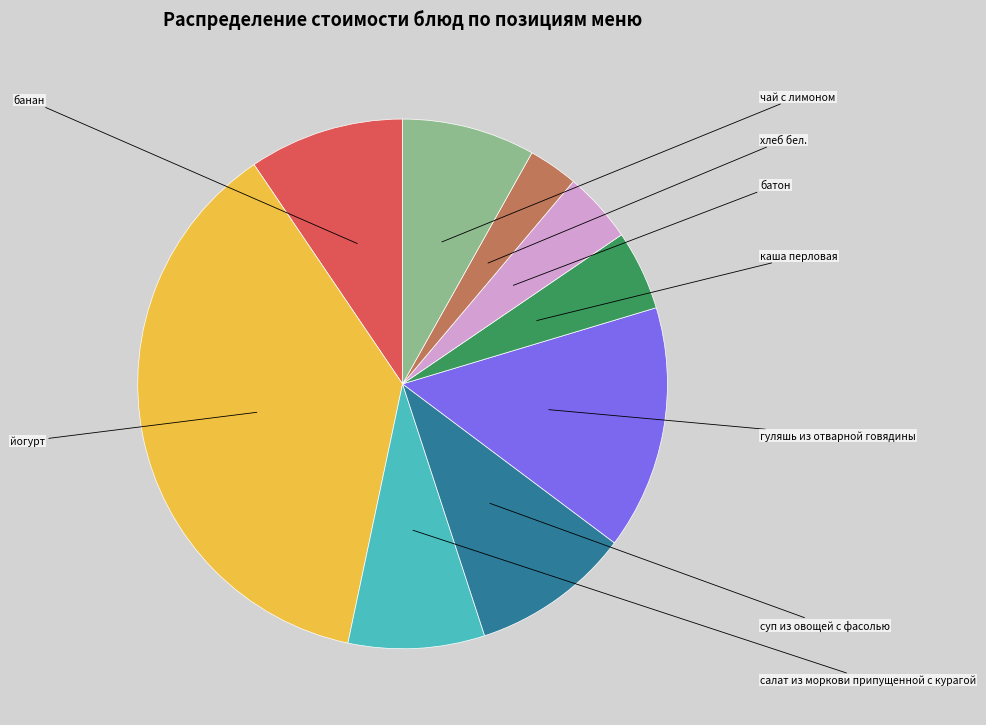

How many slices are in this pie chart?

9